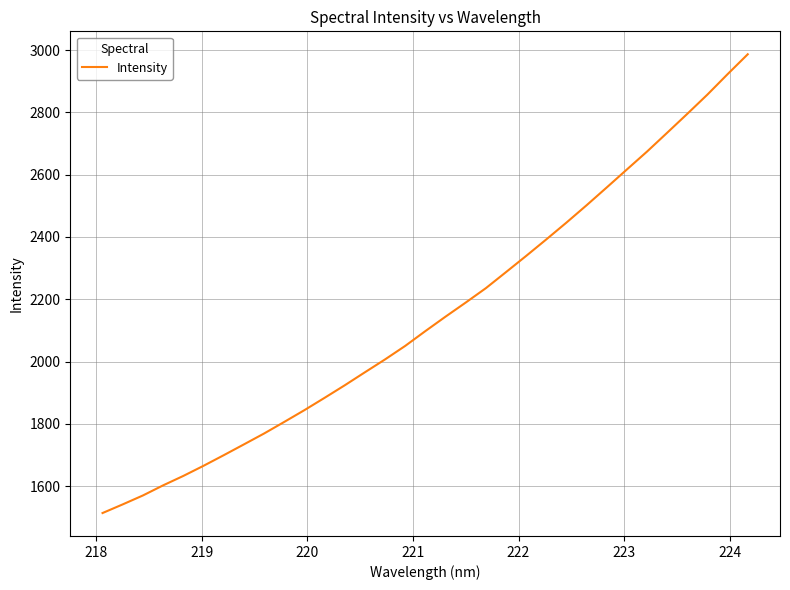

What is the difference between the maximum and minimum values?

1473.2